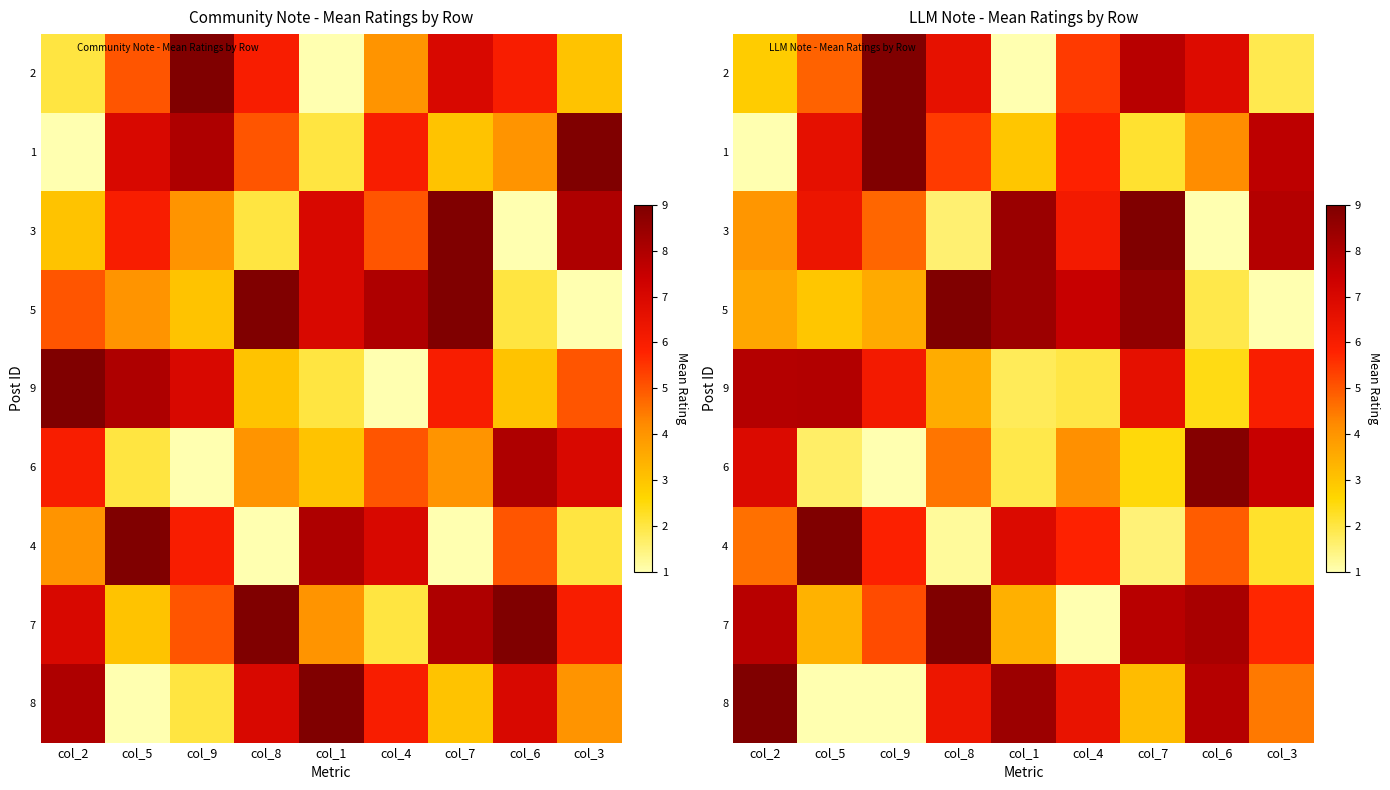

What is the total value across all series at col_6?

46.1